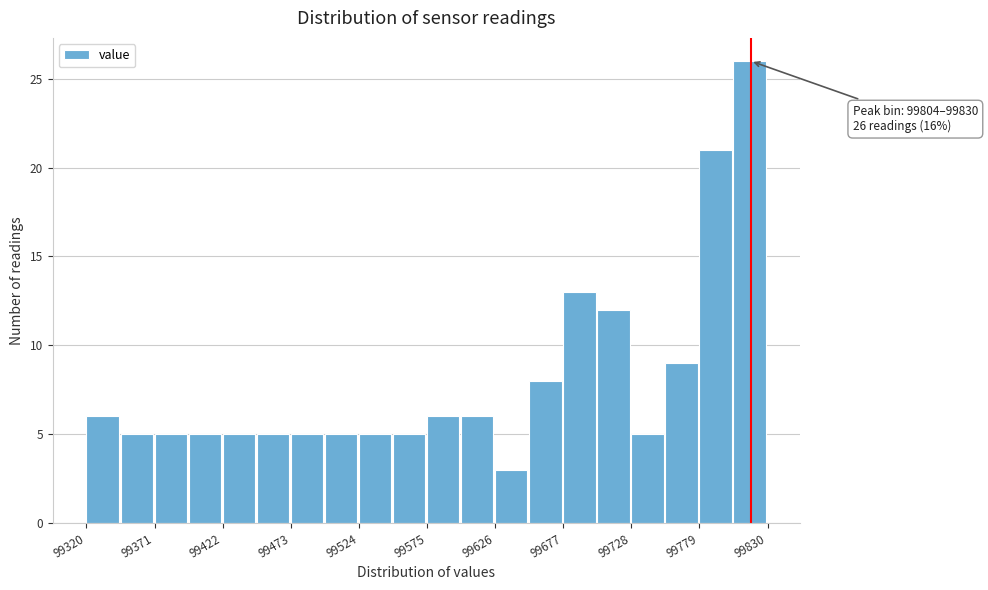

Read against the x-axis, roughly where is the centre of the tallest bar?

99820